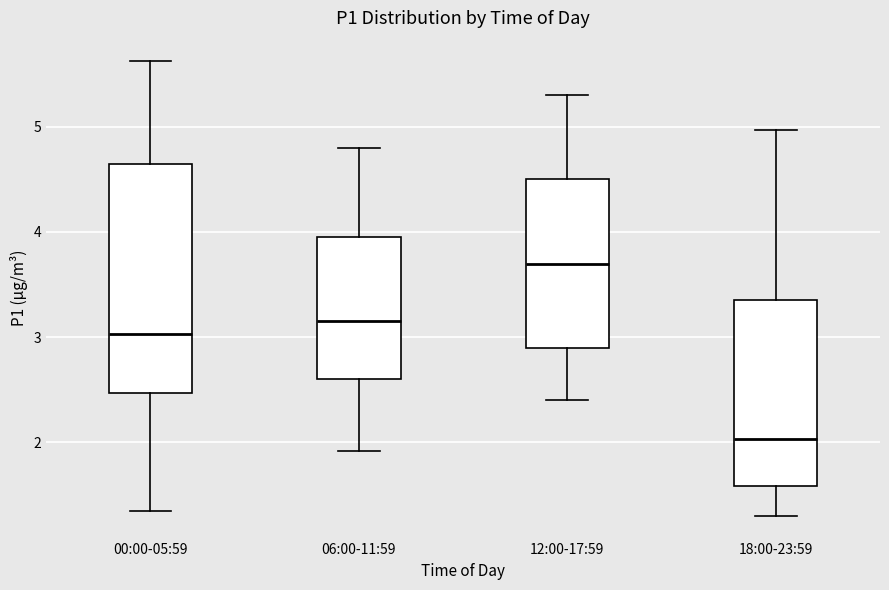

Which box has the lowest median line?

18:00-23:59